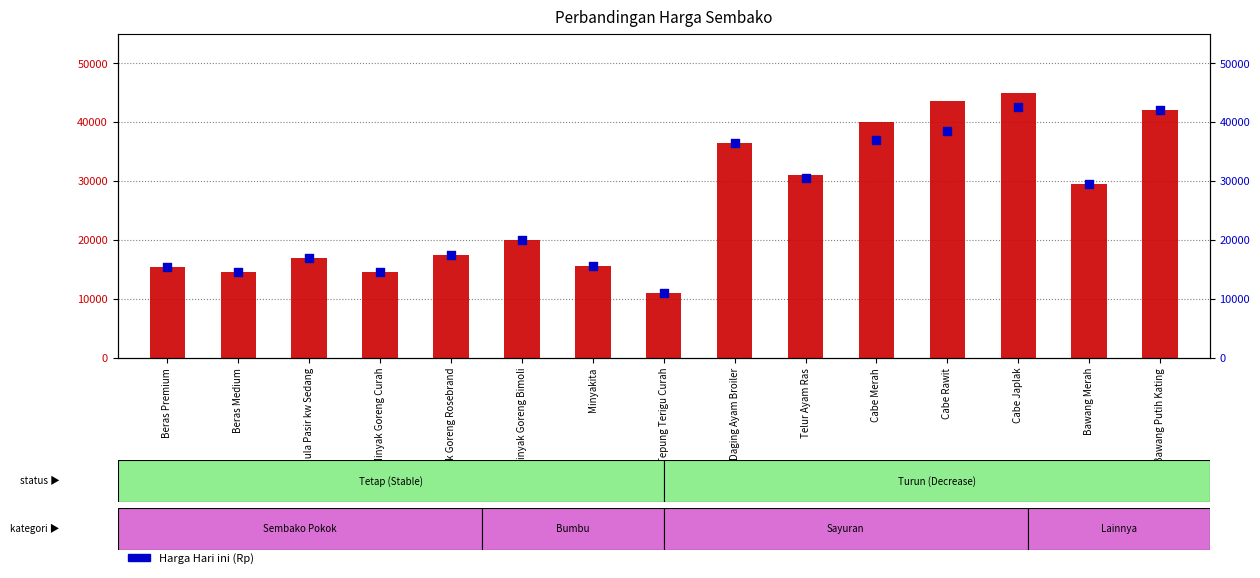

What is the total value across all series at Minyakita?

31000